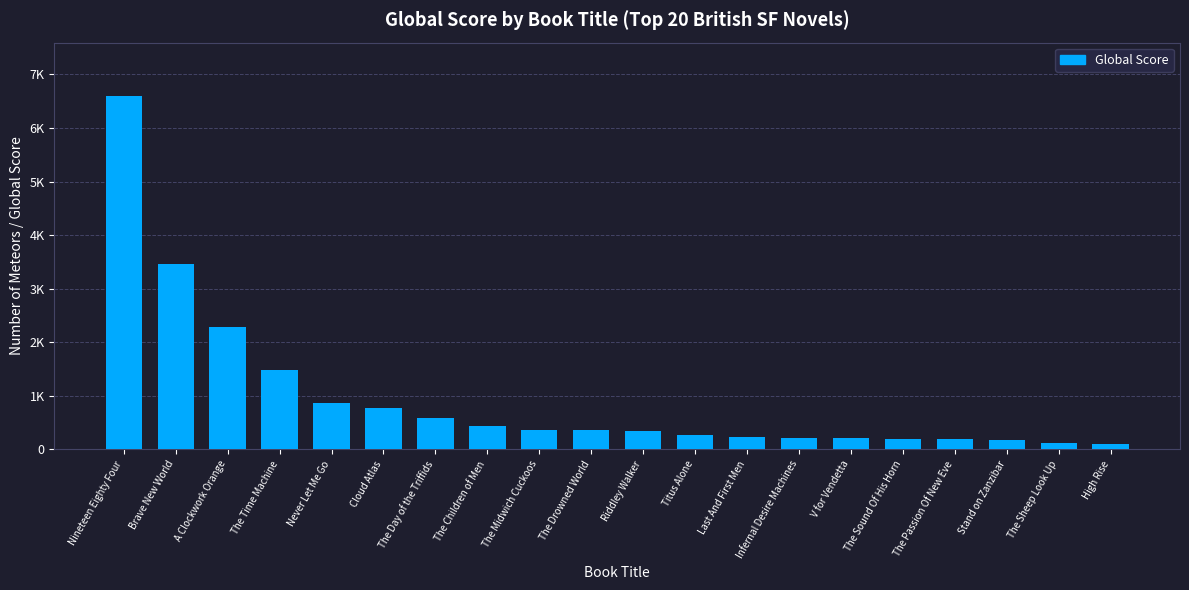

Does the chart contain any negative values?

No